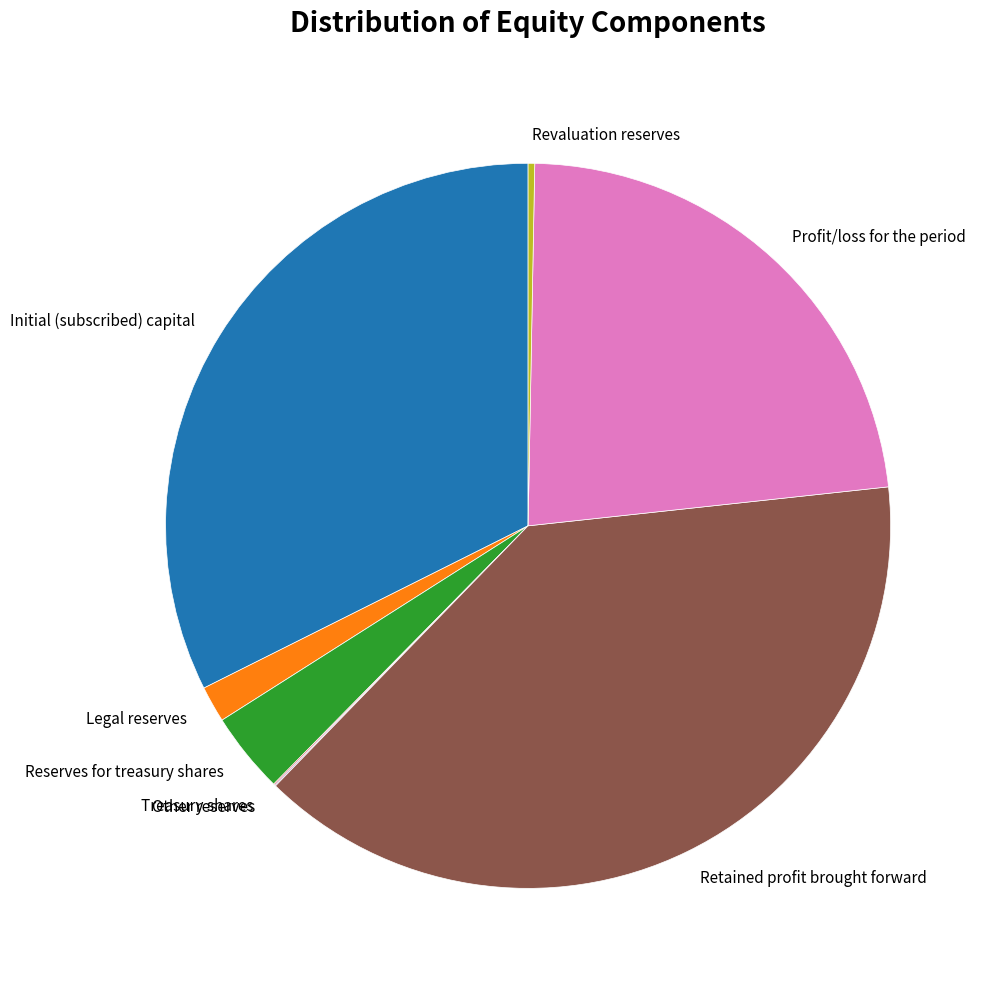

Is there a majority slice in this chart?

No